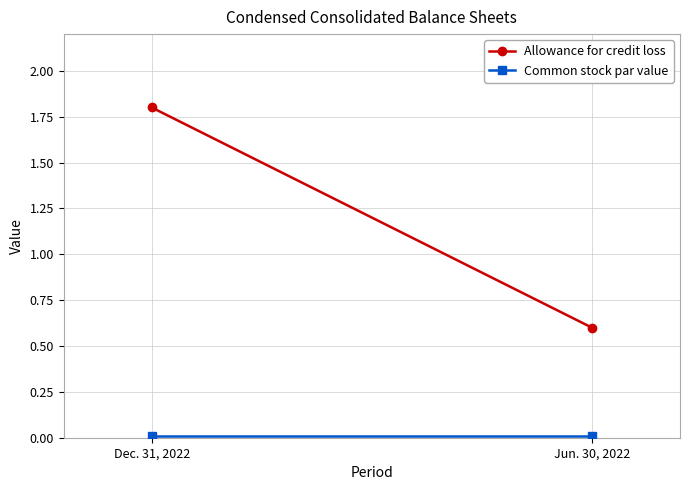

Reading right to left, list all the values displayed in this chart.

Allowance for credit loss: 0.6	1.8
Common stock par value: 0.0	0.0